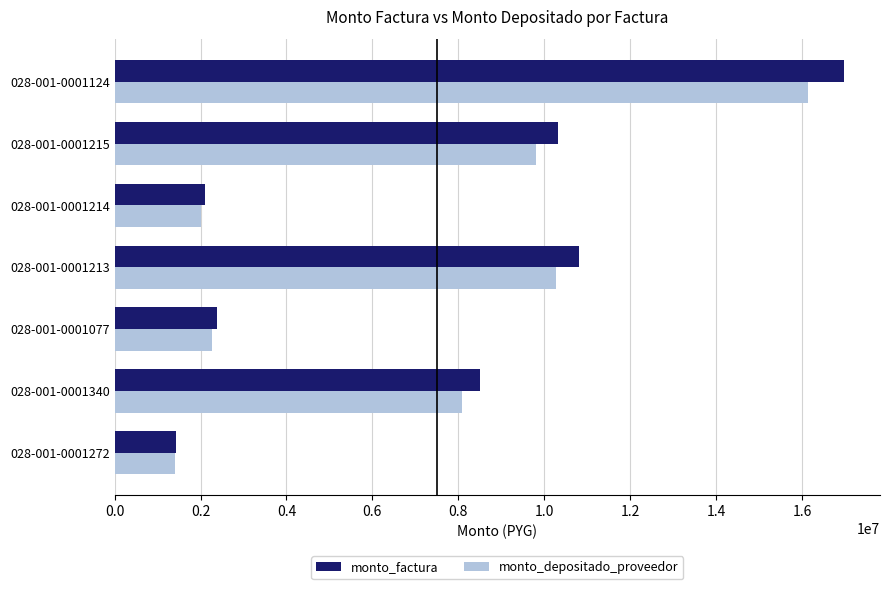

Which label corresponds to the smallest value in the chart?

028-001-0001272